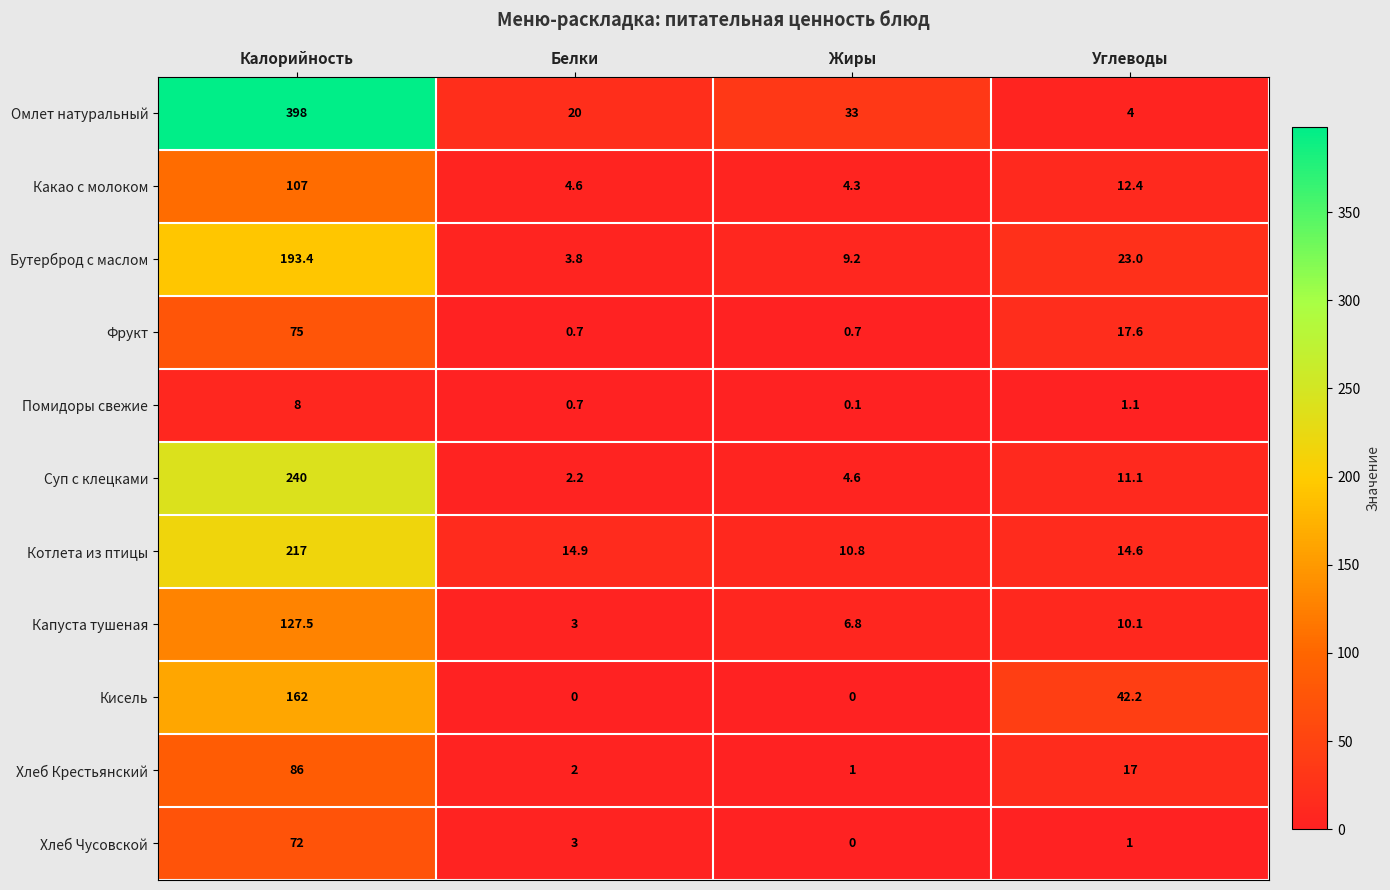

Where does the Хлеб Крестьянский series first go above 17?

Калорийность